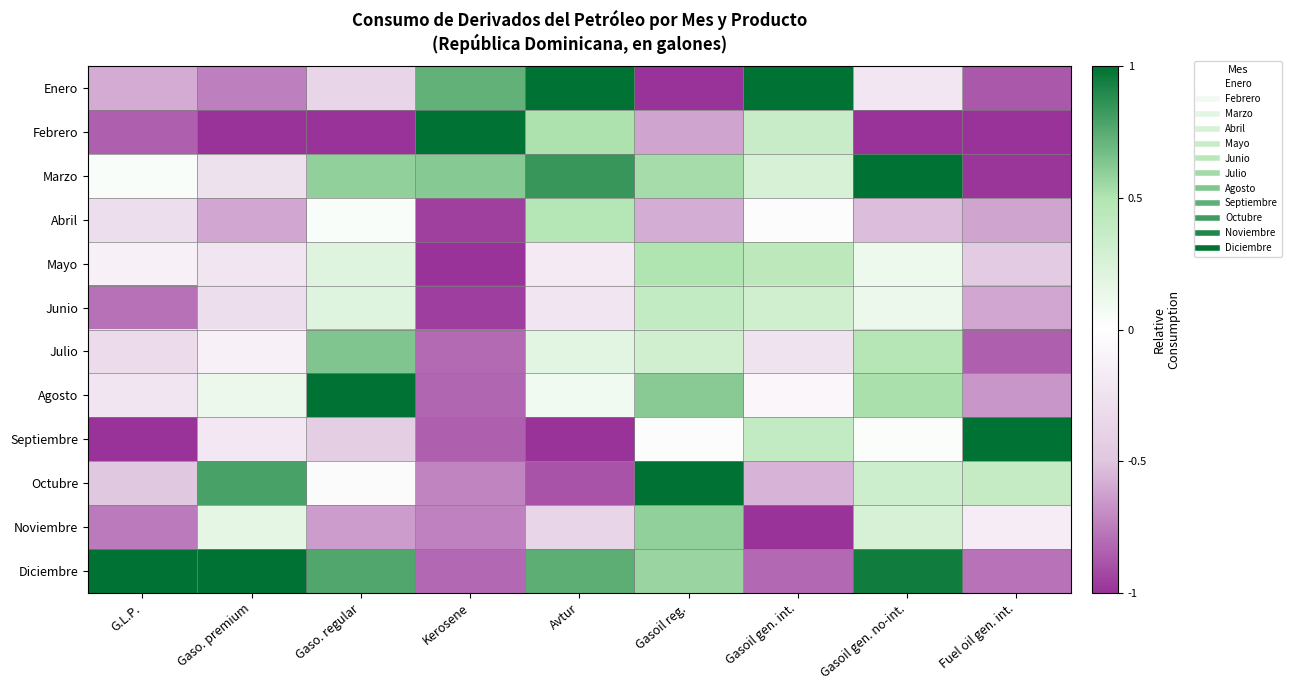

Reading right to left, extract all data points from this chart.

Enero: Fuel oil gen. int.=-0.9	Gasoil gen. no-int.=-0.2	Gasoil gen. int.=1.0	Gasoil reg.=-1.0	Avtur=1.0	Kerosene=0.7	Gaso. regular=-0.4	Gaso. premium=-0.7	G.L.P.=-0.6
Febrero: Fuel oil gen. int.=-1.0	Gasoil gen. no-int.=-1.0	Gasoil gen. int.=0.4	Gasoil reg.=-0.6	Avtur=0.5	Kerosene=1.0	Gaso. regular=-1.0	Gaso. premium=-1.0	G.L.P.=-0.8
Marzo: Fuel oil gen. int.=-1.0	Gasoil gen. no-int.=1.0	Gasoil gen. int.=0.3	Gasoil reg.=0.5	Avtur=0.8	Kerosene=0.6	Gaso. regular=0.6	Gaso. premium=-0.3	G.L.P.=0.0
Abril: Fuel oil gen. int.=-0.6	Gasoil gen. no-int.=-0.5	Gasoil gen. int.=-0.0	Gasoil reg.=-0.6	Avtur=0.5	Kerosene=-0.9	Gaso. regular=0.0	Gaso. premium=-0.6	G.L.P.=-0.3
Mayo: Fuel oil gen. int.=-0.4	Gasoil gen. no-int.=0.1	Gasoil gen. int.=0.4	Gasoil reg.=0.5	Avtur=-0.2	Kerosene=-1.0	Gaso. regular=0.2	Gaso. premium=-0.2	G.L.P.=-0.1
Junio: Fuel oil gen. int.=-0.6	Gasoil gen. no-int.=0.1	Gasoil gen. int.=0.3	Gasoil reg.=0.4	Avtur=-0.2	Kerosene=-1.0	Gaso. regular=0.2	Gaso. premium=-0.3	G.L.P.=-0.8
Julio: Fuel oil gen. int.=-0.8	Gasoil gen. no-int.=0.5	Gasoil gen. int.=-0.2	Gasoil reg.=0.3	Avtur=0.2	Kerosene=-0.8	Gaso. regular=0.6	Gaso. premium=-0.1	G.L.P.=-0.3
Agosto: Fuel oil gen. int.=-0.7	Gasoil gen. no-int.=0.5	Gasoil gen. int.=-0.1	Gasoil reg.=0.6	Avtur=0.1	Kerosene=-0.8	Gaso. regular=1.0	Gaso. premium=0.1	G.L.P.=-0.2
Septiembre: Fuel oil gen. int.=1.0	Gasoil gen. no-int.=0.0	Gasoil gen. int.=0.4	Gasoil reg.=-0.0	Avtur=-1.0	Kerosene=-0.8	Gaso. regular=-0.4	Gaso. premium=-0.2	G.L.P.=-1.0
Octubre: Fuel oil gen. int.=0.4	Gasoil gen. no-int.=0.3	Gasoil gen. int.=-0.6	Gasoil reg.=1.0	Avtur=-0.9	Kerosene=-0.7	Gaso. regular=-0.0	Gaso. premium=0.8	G.L.P.=-0.5
Noviembre: Fuel oil gen. int.=-0.2	Gasoil gen. no-int.=0.3	Gasoil gen. int.=-1.0	Gasoil reg.=0.6	Avtur=-0.4	Kerosene=-0.7	Gaso. regular=-0.6	Gaso. premium=0.2	G.L.P.=-0.8
Diciembre: Fuel oil gen. int.=-0.8	Gasoil gen. no-int.=1.0	Gasoil gen. int.=-0.8	Gasoil reg.=0.6	Avtur=0.7	Kerosene=-0.8	Gaso. regular=0.8	Gaso. premium=1.0	G.L.P.=1.0